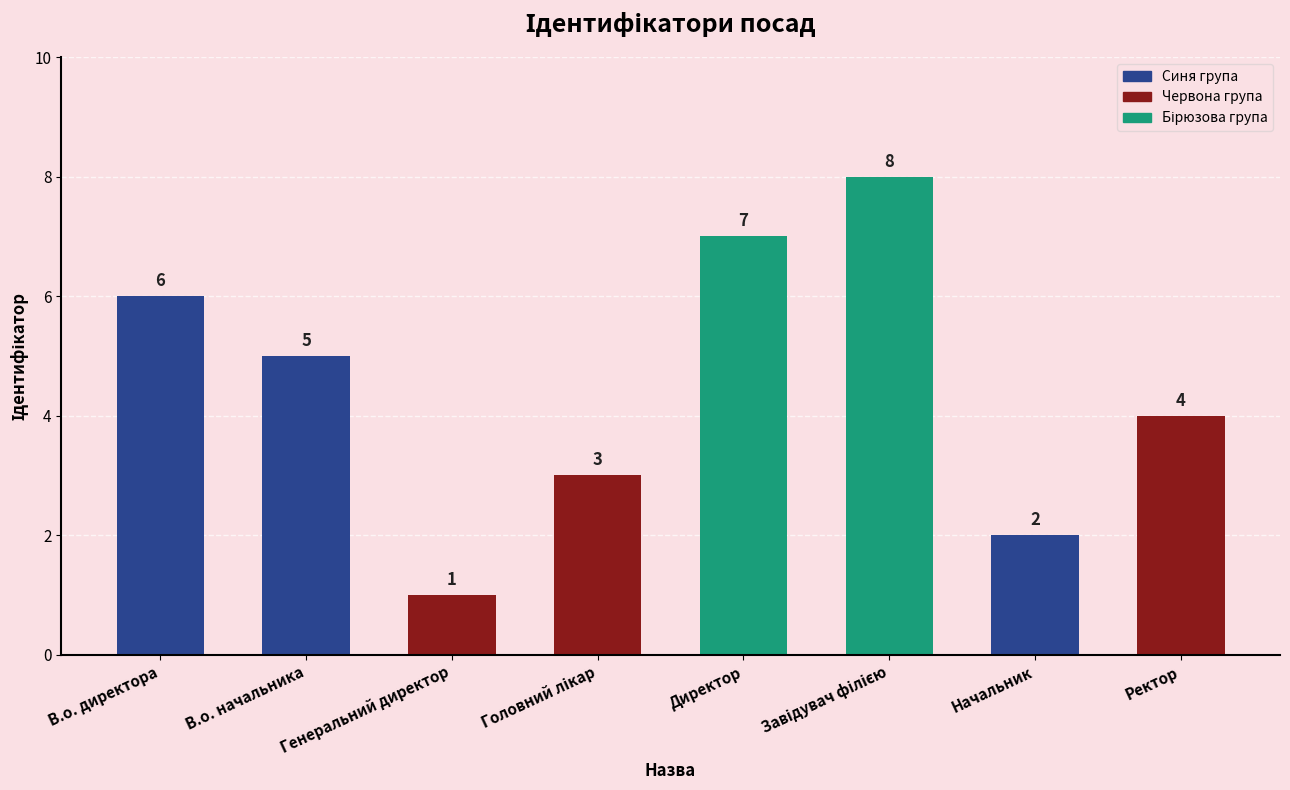

True or false: the data shows 1 at Генеральний директор.

True